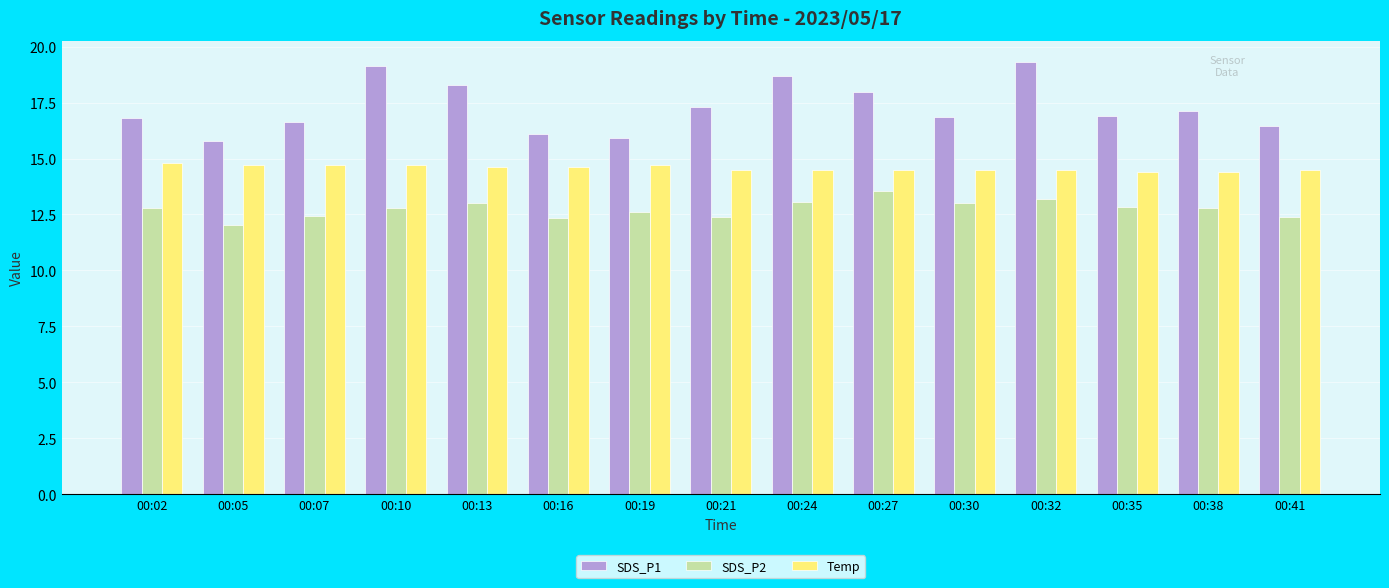

What is the value of the Temp bar at the 13th from the left?

14.4